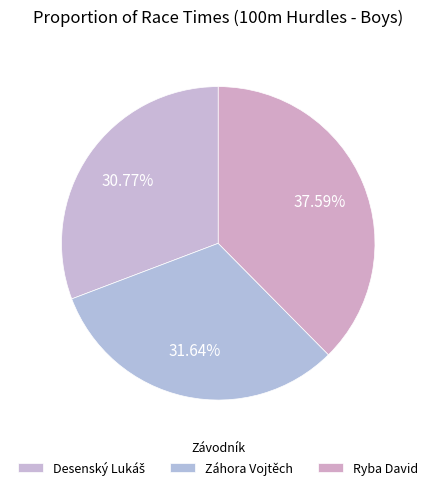

Approximately how many times larger is the value at Záhora Vojtěch compared to Ryba David?

0.8